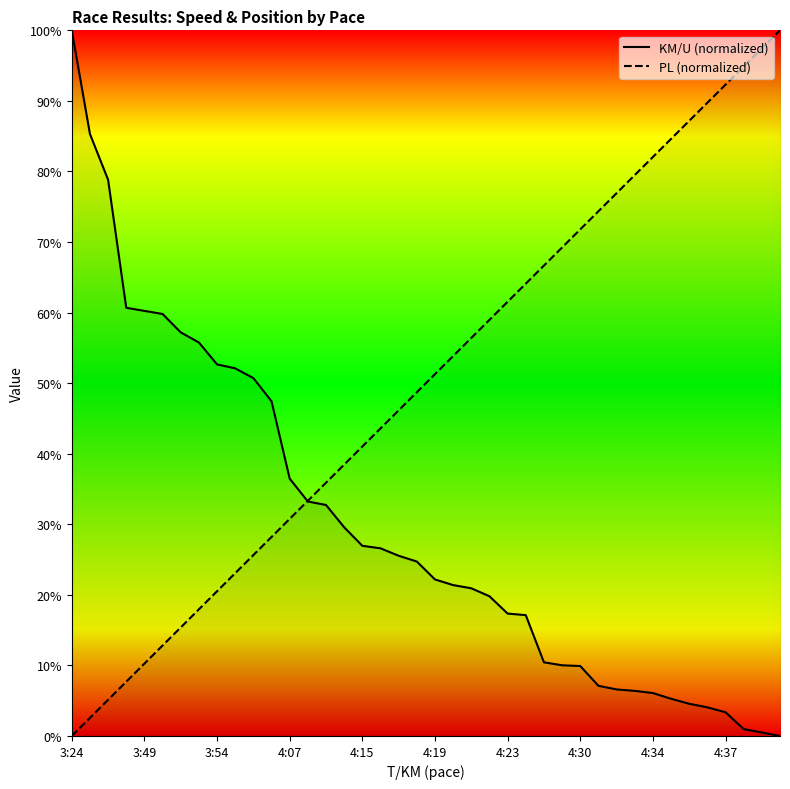

How many times do KM/U (normalized) and PL (normalized) cross each other?

1